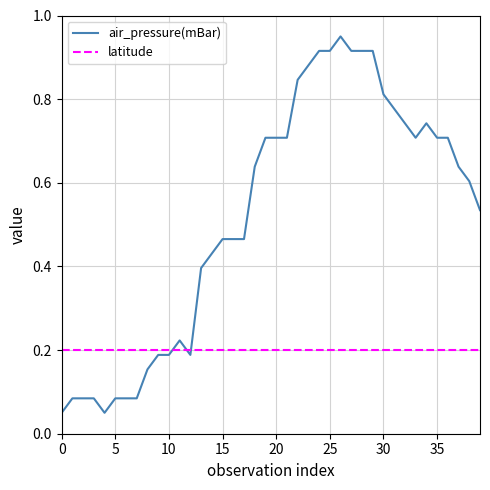

Which series has the widest spread of values?

air_pressure(mBar)